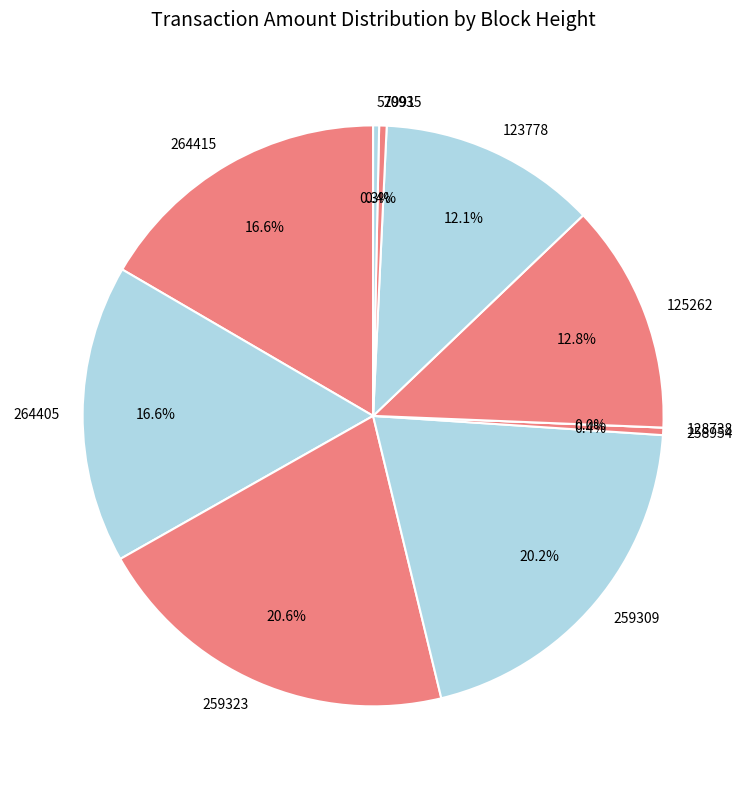

To the nearest percent, what is the difference between the largest and smallest slice percentages?

21%